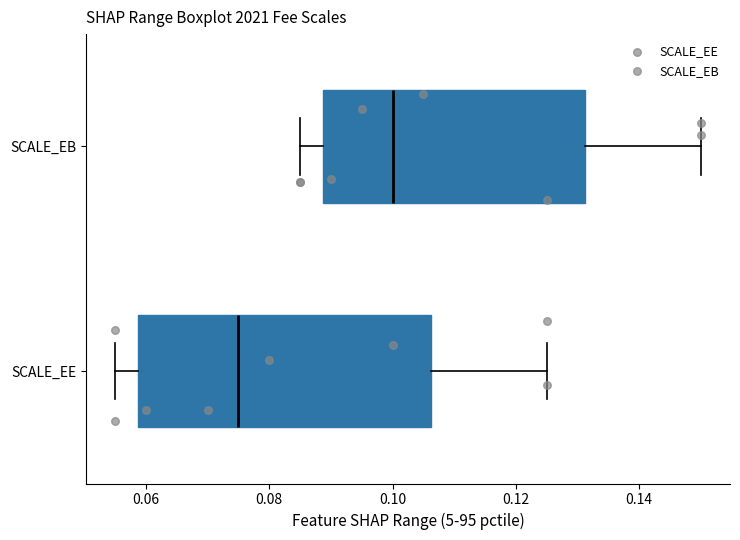

Which box has the furthest to the left median line?

SCALE_EE